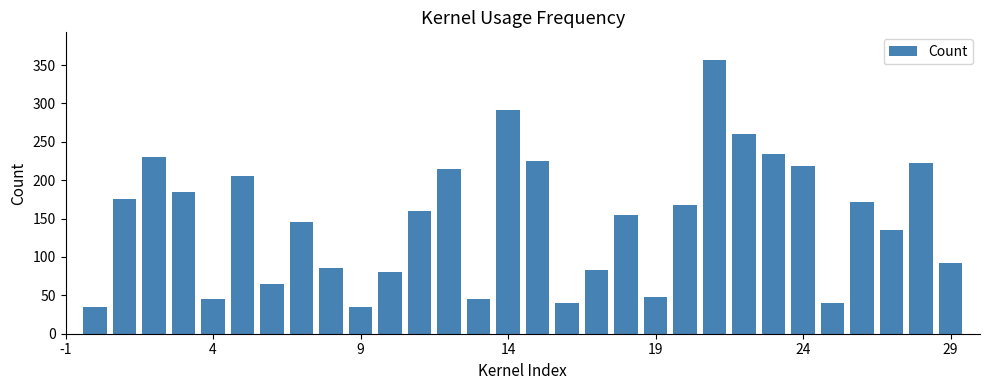

What is the difference between the maximum and minimum values?

322